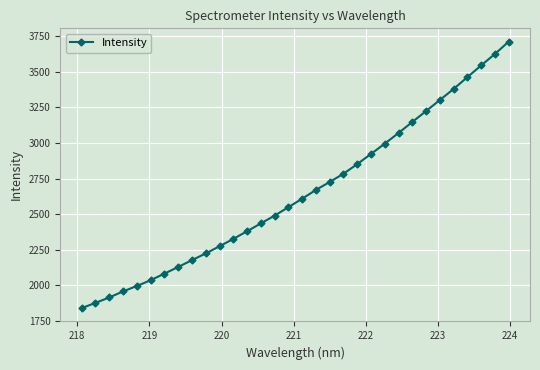

How many lines are shown in the chart?

1